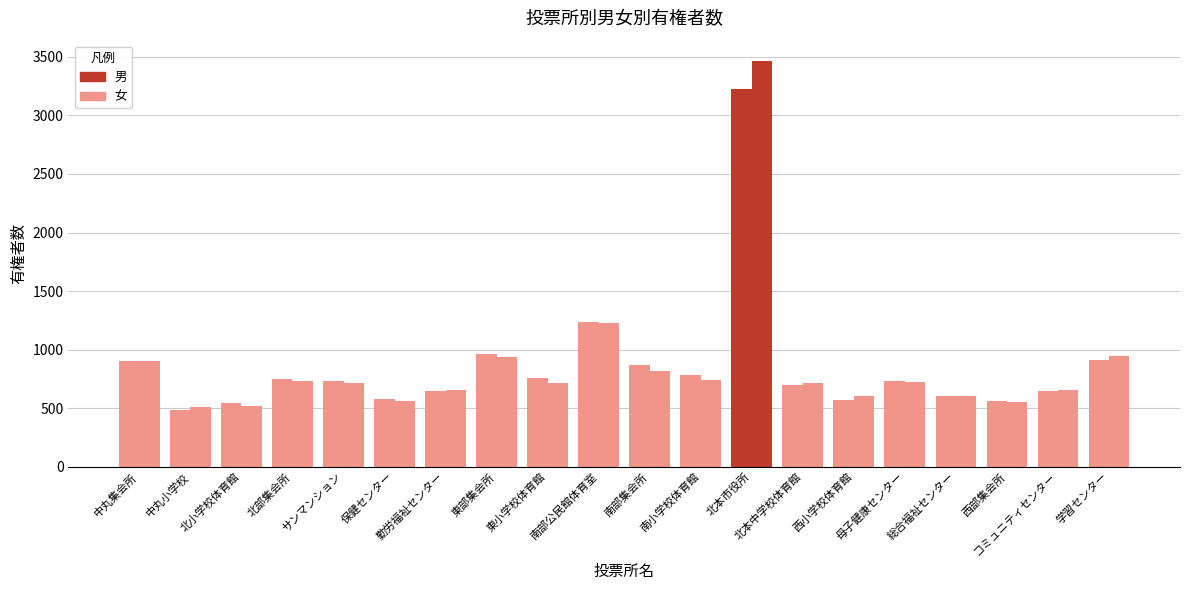

Between 中丸小学校 and 母子健康センター, which series saw the biggest shift?

男